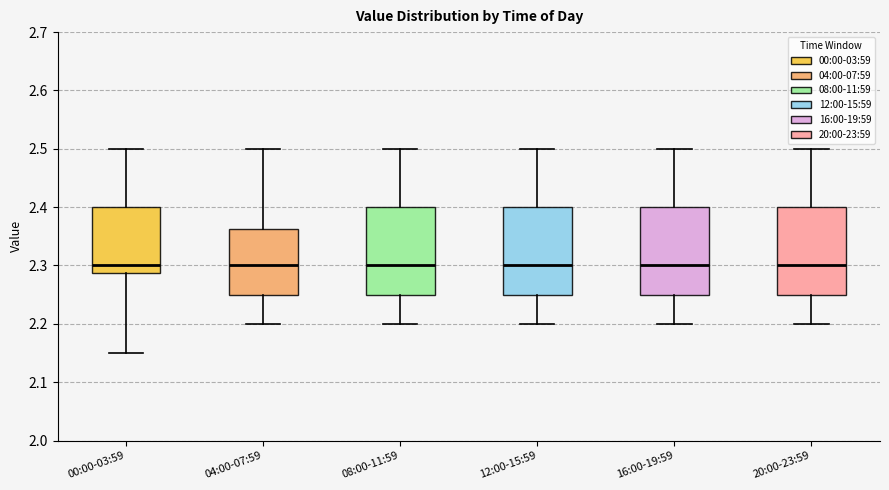

Reading left to right, transcribe this box plot: for each box, give where its median line is, the range the box spans, and where its two whiskers end, as read against the y-axis. The values are not printed on the chart, so give them approximately, as read against the axis.

00:00-03:59: median 2.30, box 2.29 to 2.40, whiskers 2.15 to 2.50
04:00-07:59: median 2.30, box 2.25 to 2.36, whiskers 2.20 to 2.50
08:00-11:59: median 2.30, box 2.25 to 2.40, whiskers 2.20 to 2.50
12:00-15:59: median 2.30, box 2.25 to 2.40, whiskers 2.20 to 2.50
16:00-19:59: median 2.30, box 2.25 to 2.40, whiskers 2.20 to 2.50
20:00-23:59: median 2.30, box 2.25 to 2.40, whiskers 2.20 to 2.50